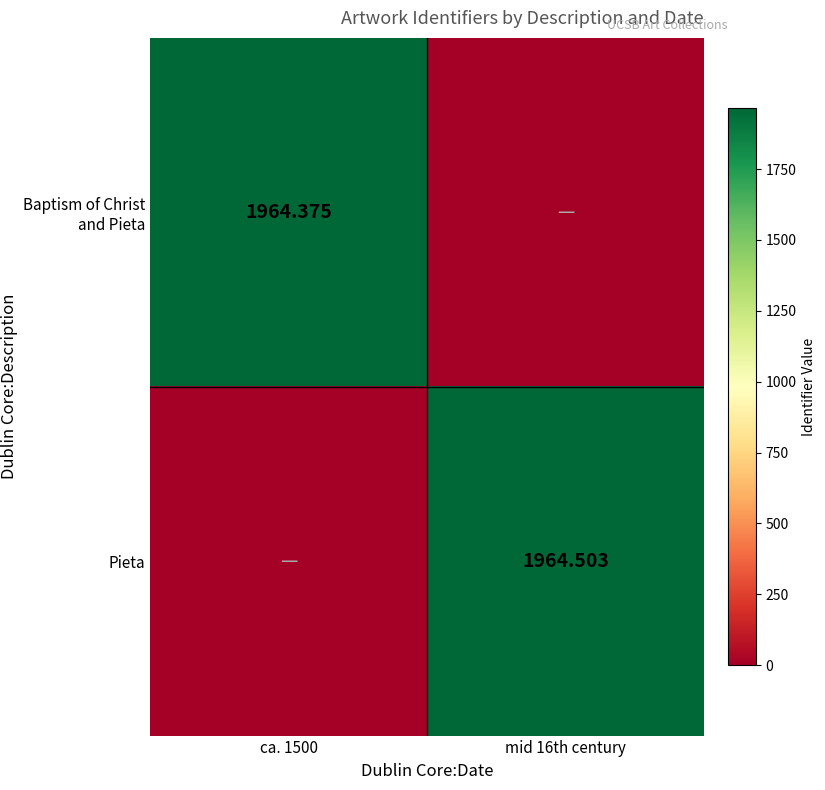

True or false: Pieta has a value of 1964.5 at mid 16th century.

True